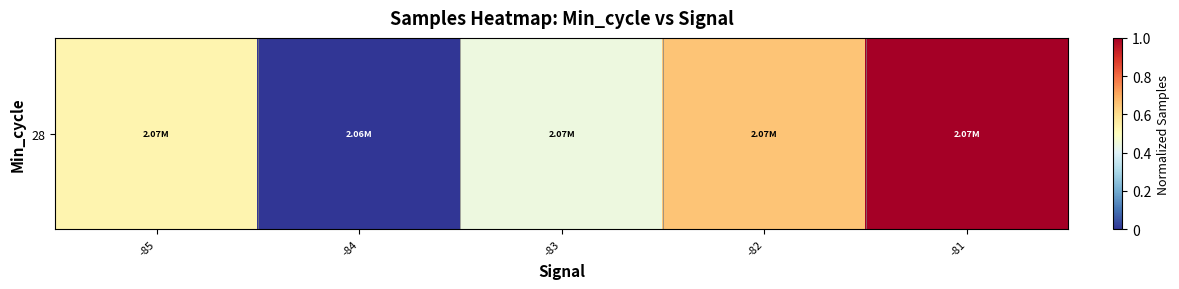

Rank the categories by value from highest to lowest.

-81, -82, -85, -83, -84